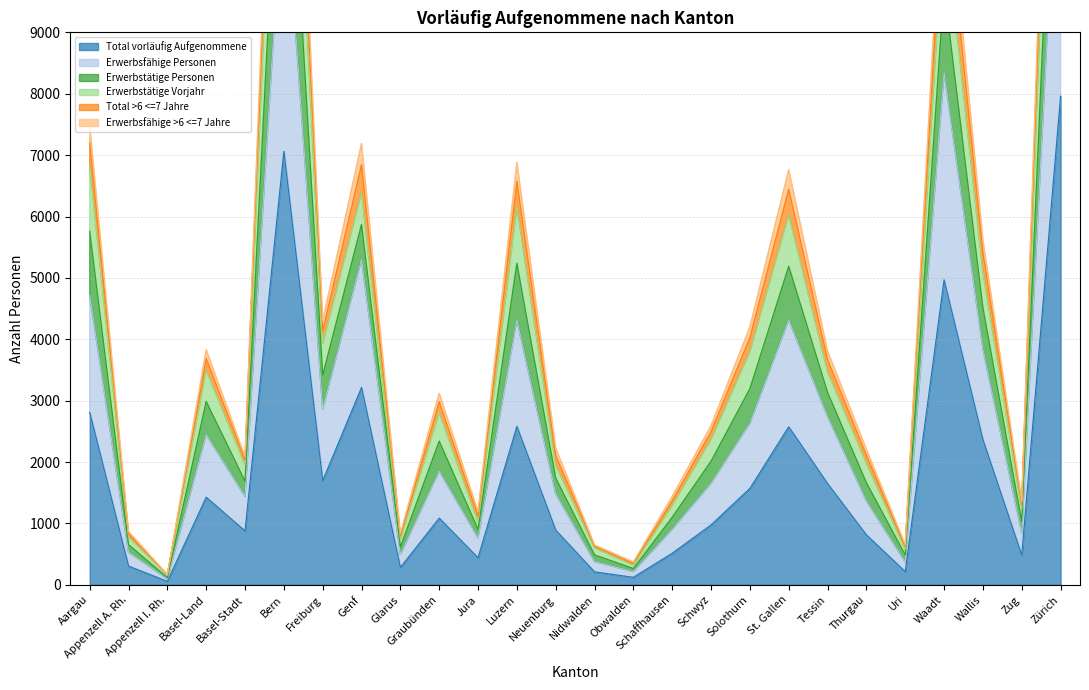

List the series in order of their peak value, highest first.

Erwerbsfähige >6 <=7 Jahre, Erwerbstätige Vorjahr, Erwerbstätige Personen, Total >6 <=7 Jahre, Erwerbsfähige Personen, Total vorläufig Aufgenommene